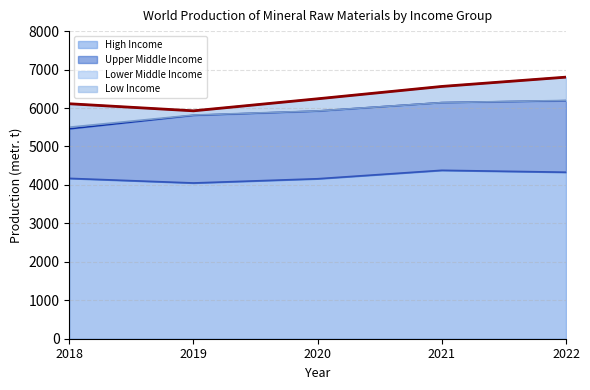

What is the value of the Upper Middle Income point at the 5th from the left?

1860